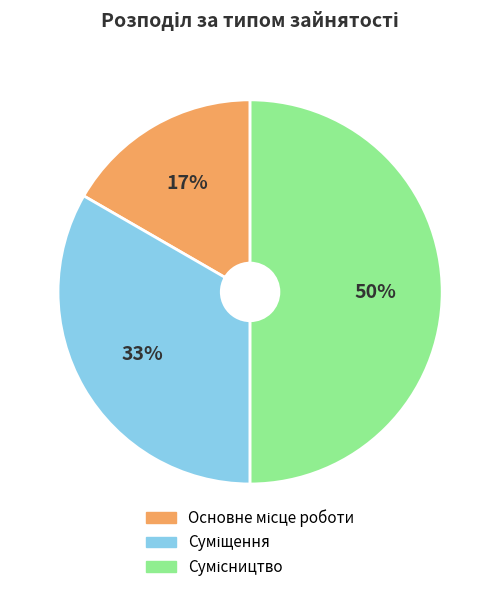

To the nearest percent, what is the average slice percentage?

33%